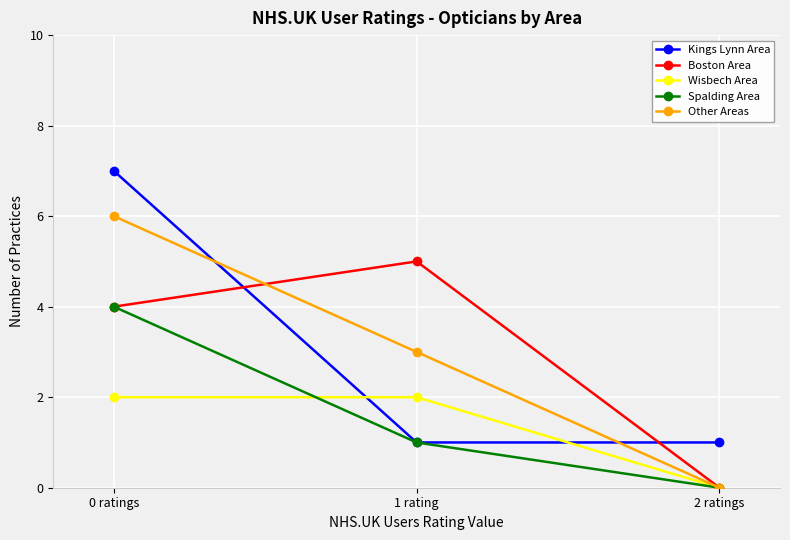

How many positive values does the Wisbech Area series have?

2